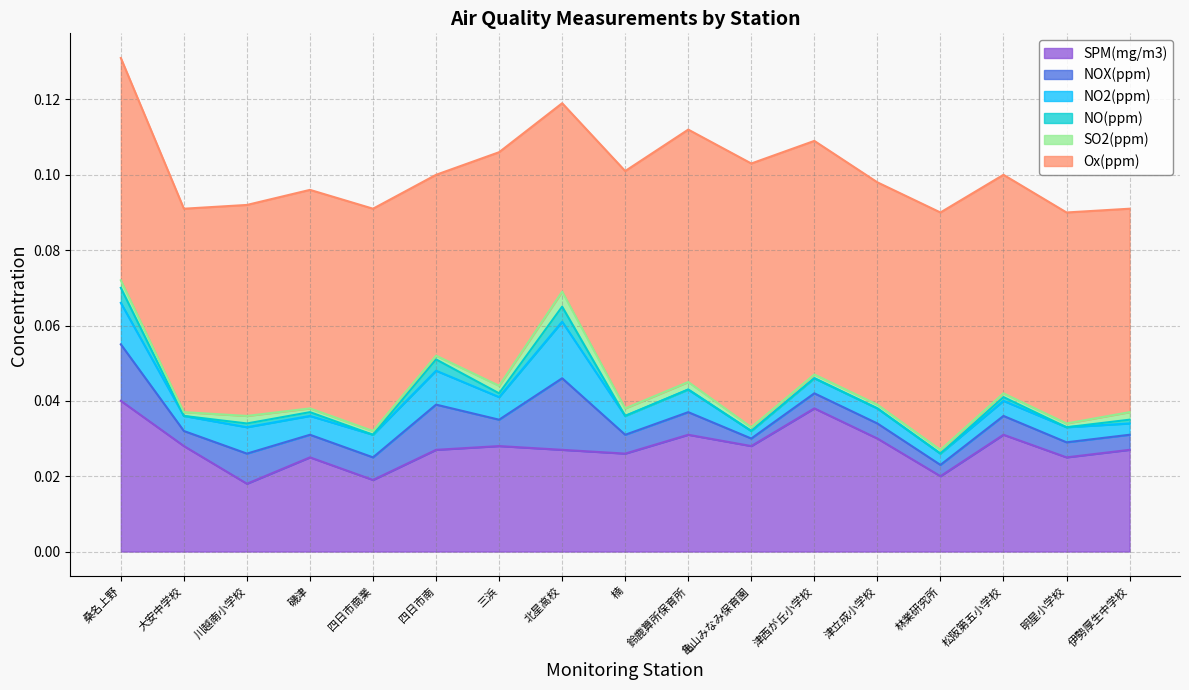

List the labels in order of NOX(ppm) value, largest first.

北星高校, 桑名上野, 四日市南, 川越南小学校, 三浜, 磯津, 四日市商業, 鈴鹿算所保育所, 楠, 松阪第五小学校, 大安中学校, 津西が丘小学校, 津立成小学校, 明星小学校, 伊勢厚生中学校, 林業研究所, 亀山みなみ保育園